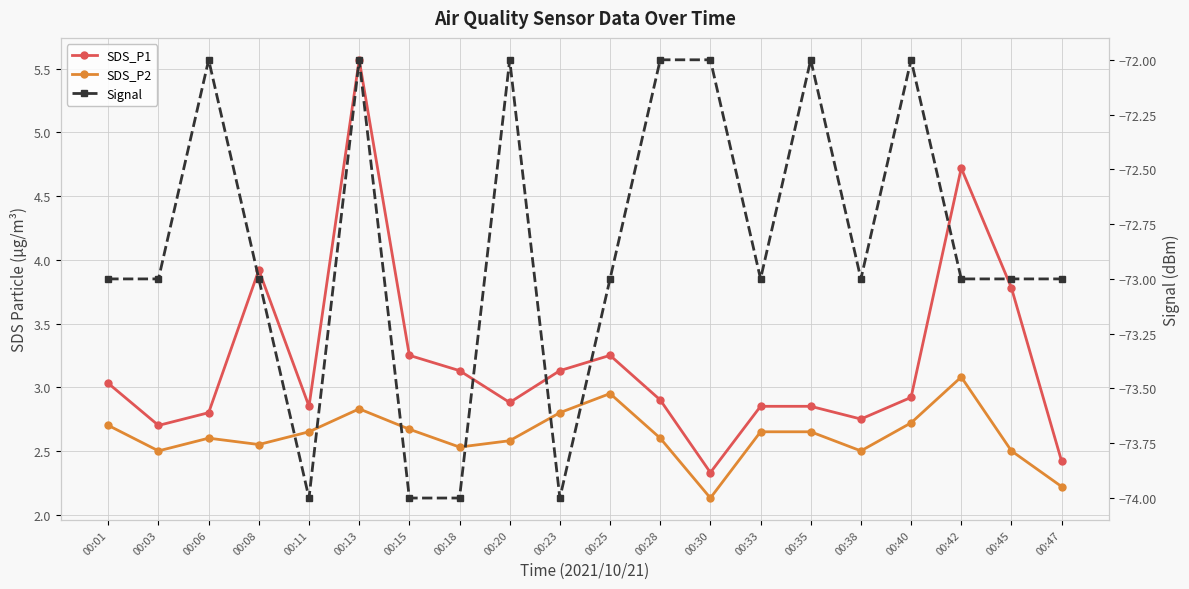

What is the sum of the Signal values at 00:18 and 00:06?

-146.0